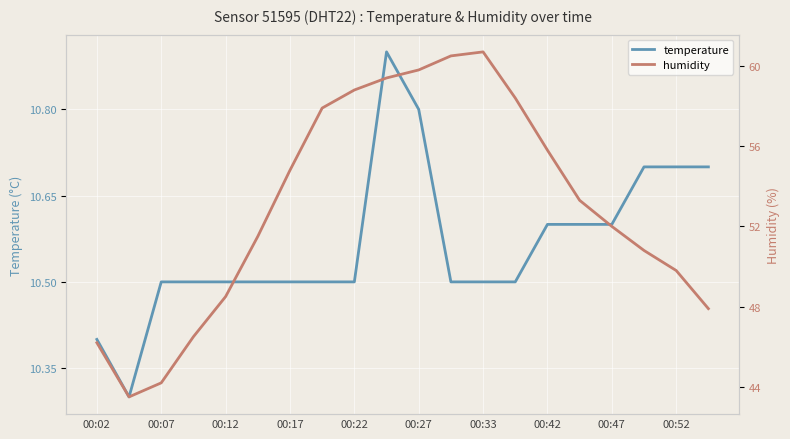

What is the lowest value of the temperature series?

10.3